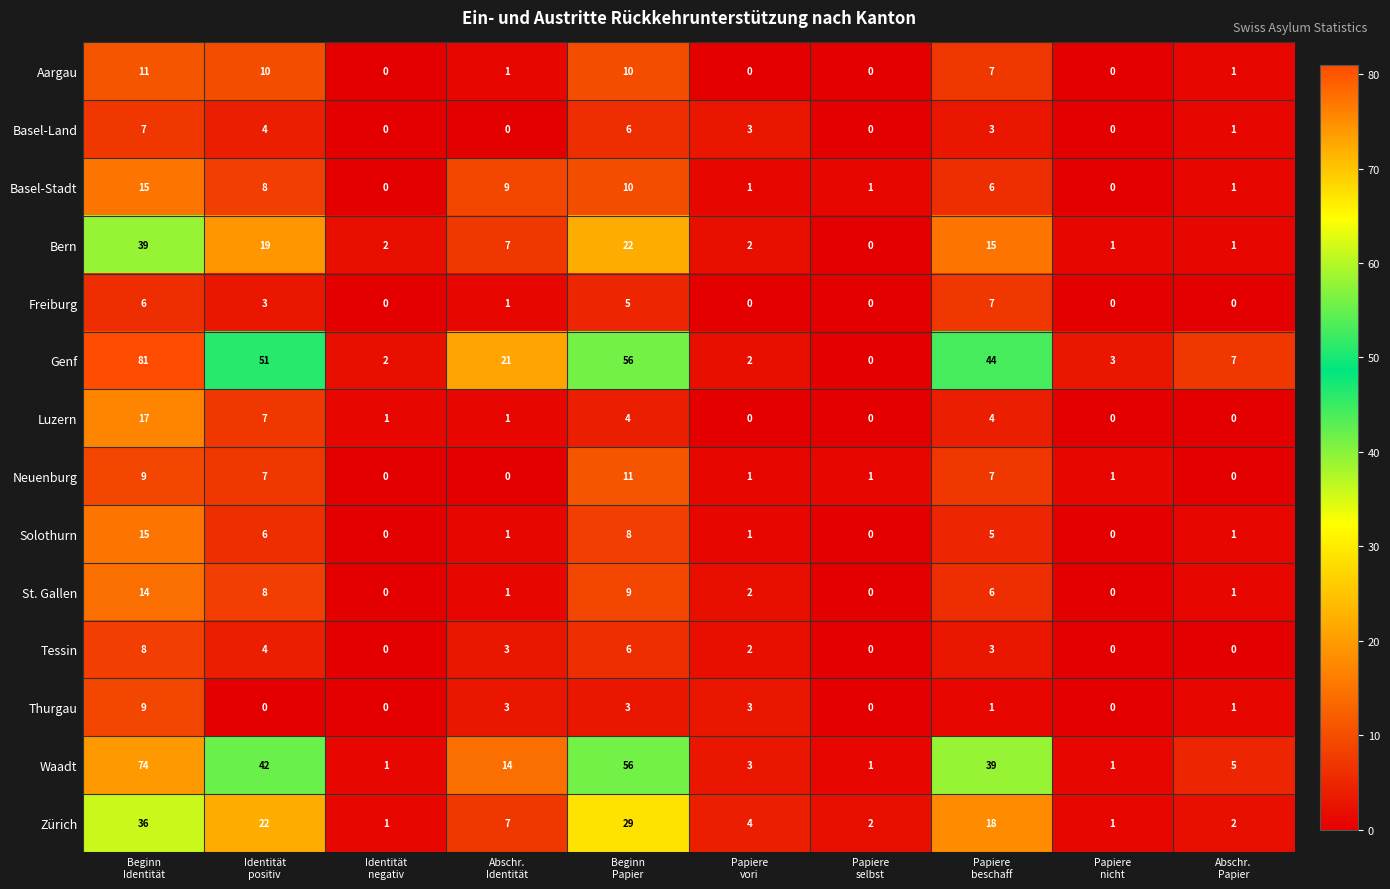

What is the sum of all Genf values?

267